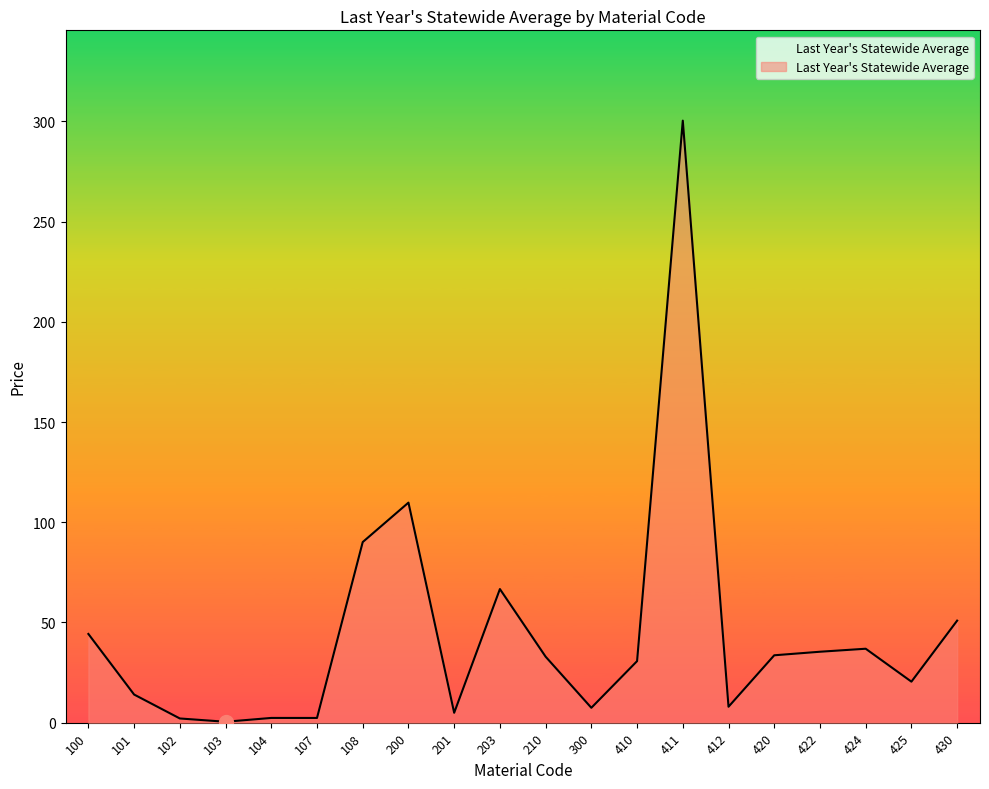

The value at 425 is 7.1. True or false?

False